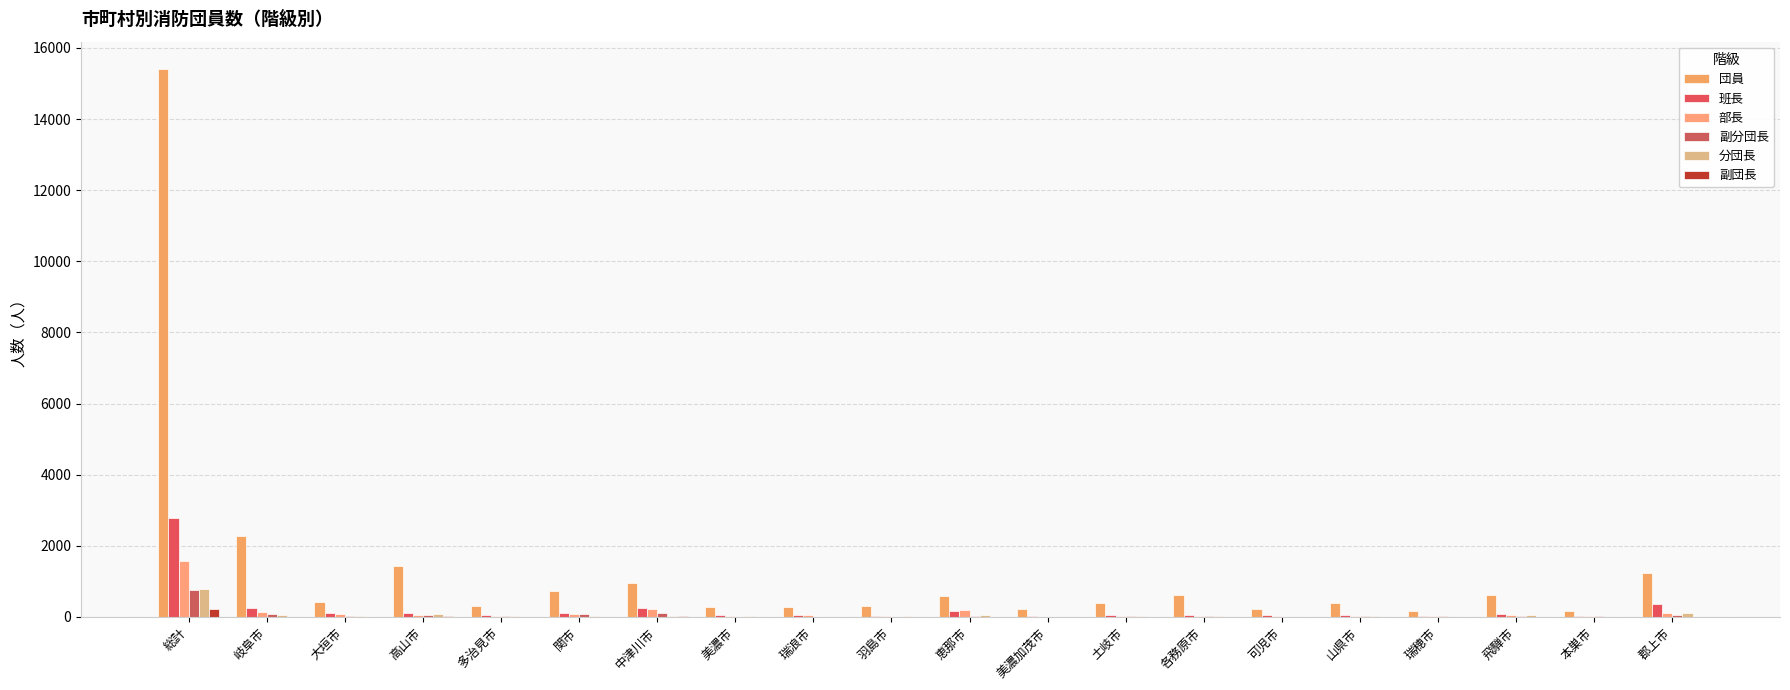

Reading left to right, list all the values displayed in this chart.

団員: 15405	2284	418	1437	296	723	944	291	285	304	578	234	379	617	221	396	165	612	171	1233
班長: 2769	254	100	110	66	121	261	57	44	39	169	29	56	61	67	54	27	78	29	353
部長: 1563	146	76	46	35	85	226	31	44	22	185	7	23	20	16	32	22	63	21	96
副分団長: 755	89	27	46	16	69	115	9	10	11	28	8	13	12	0	20	14	21	15	47
分団長: 773	48	37	95	22	39	36	12	11	16	41	8	13	12	6	13	7	46	9	102
副団長: 209	9	7	30	4	5	26	2	4	4	4	3	4	5	3	3	6	10	4	7